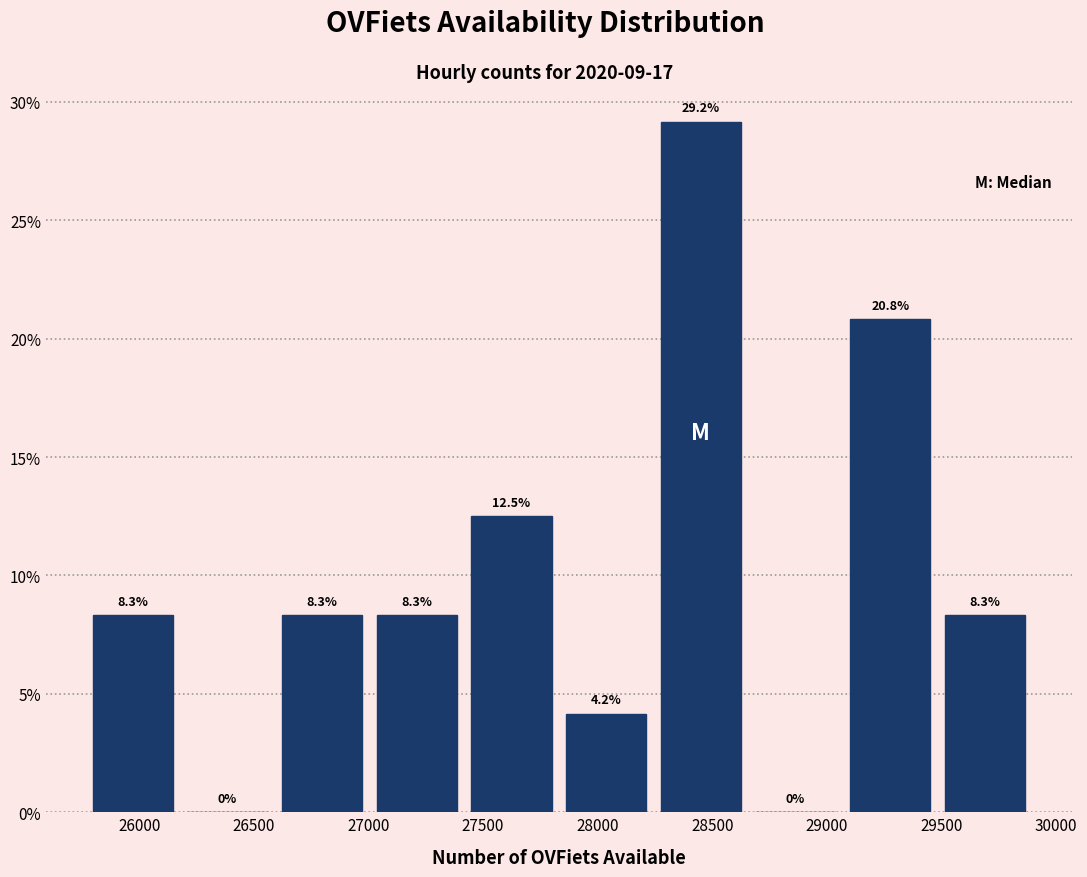

How tall is the bar that spans 25750 to 26200 on the x-axis? The bar edges are not printed on the chart, so give them approximately, as read against the axis.

8.3